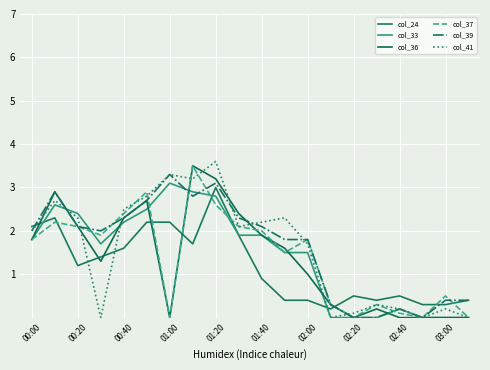

How many categories are shown in the chart?

20